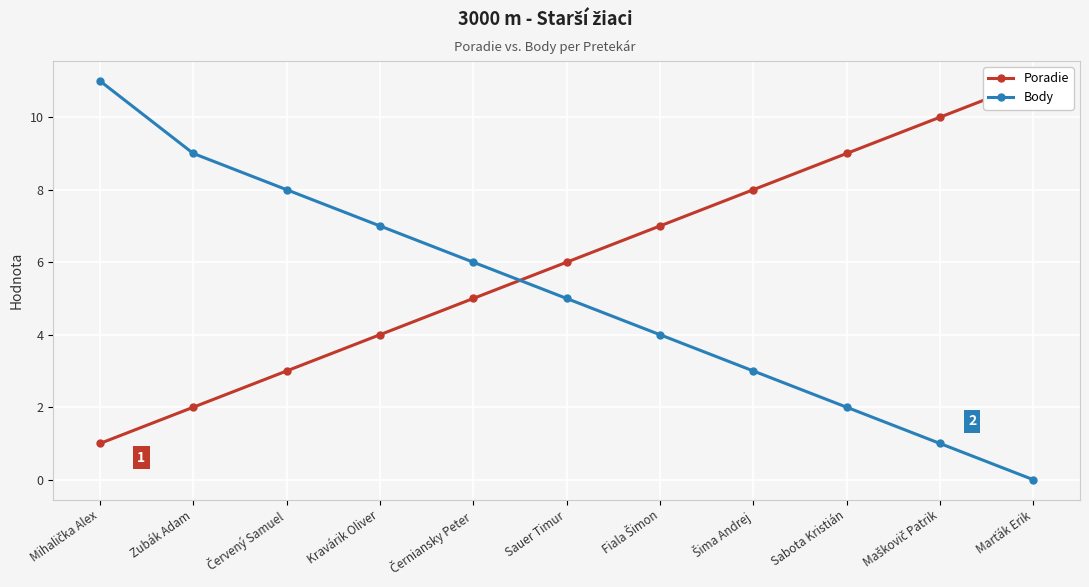

Is the value of Body at Marťák Erik greater than the value of Poradie at Sabota Kristián?

No